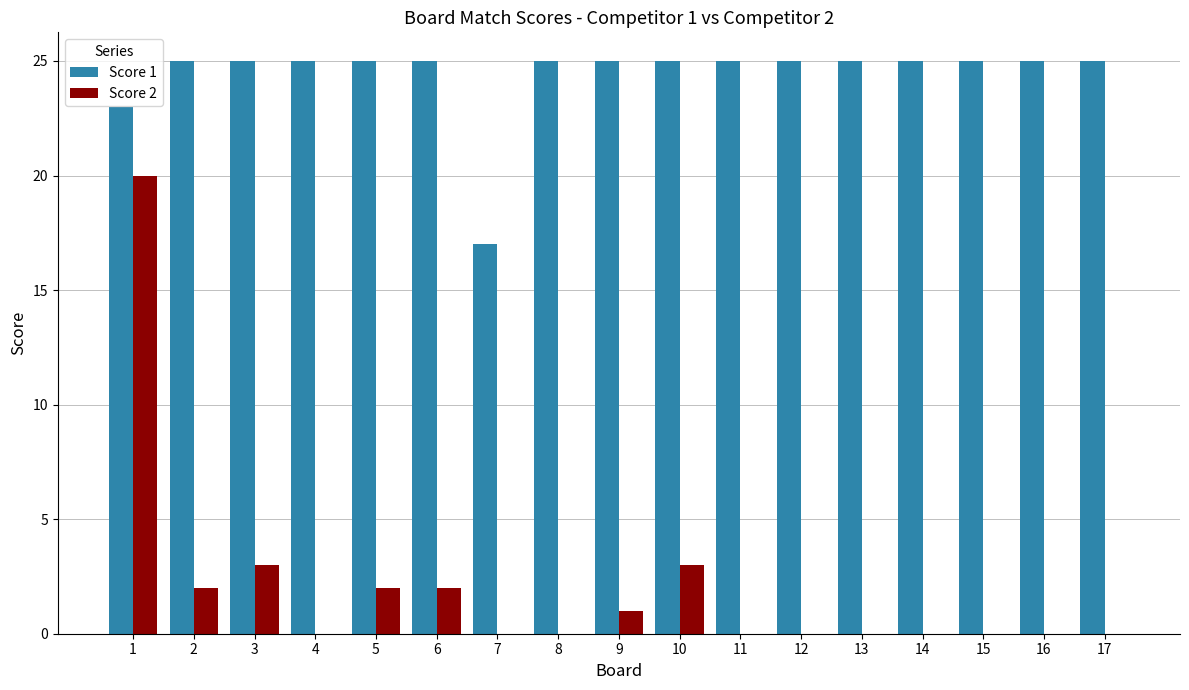

What is the maximum value shown in the chart?

25